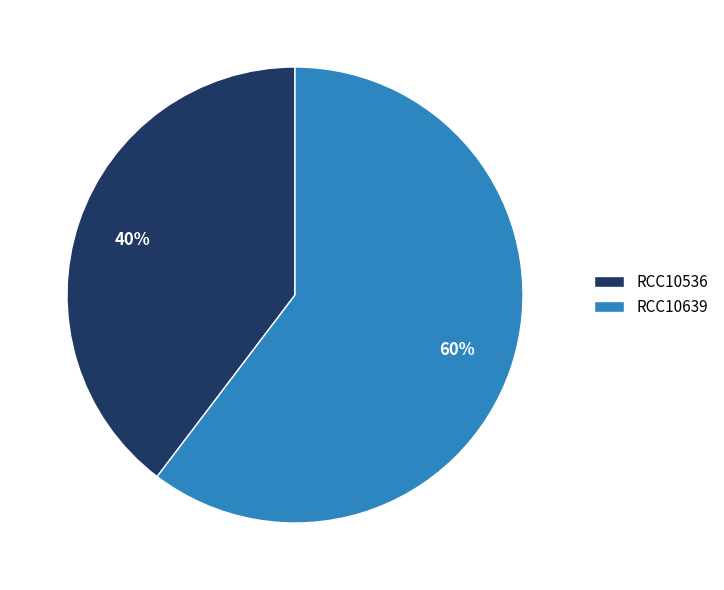

To the nearest percent, what is the average slice percentage?

50%